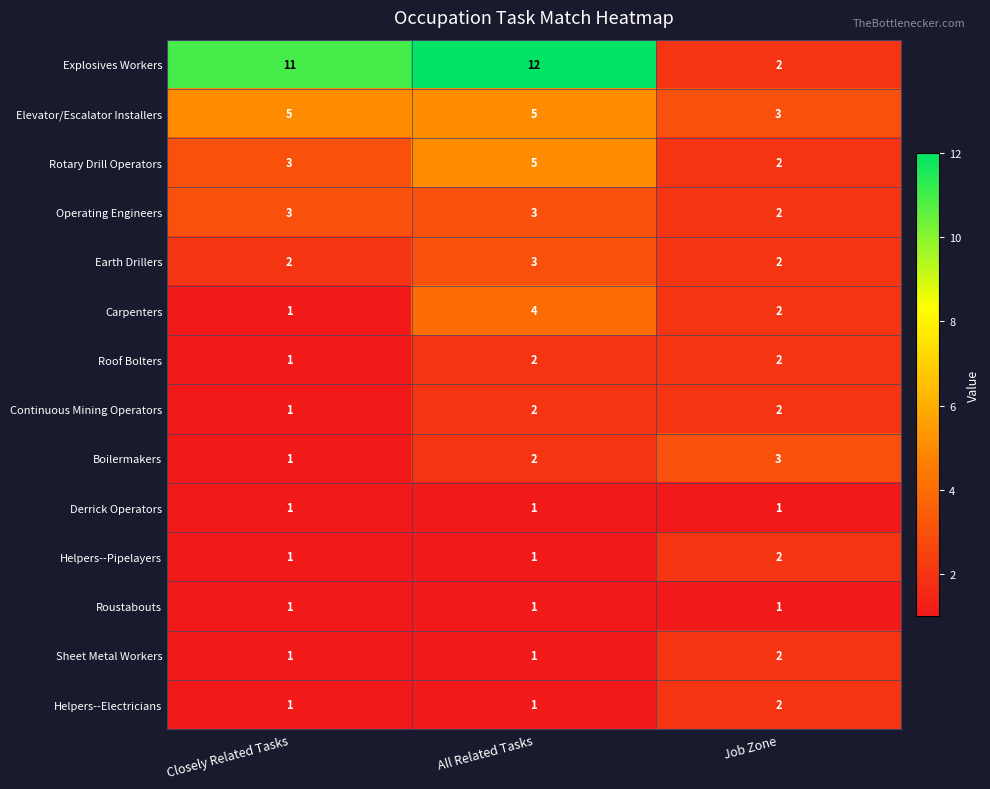

How many series are shown in this chart?

14